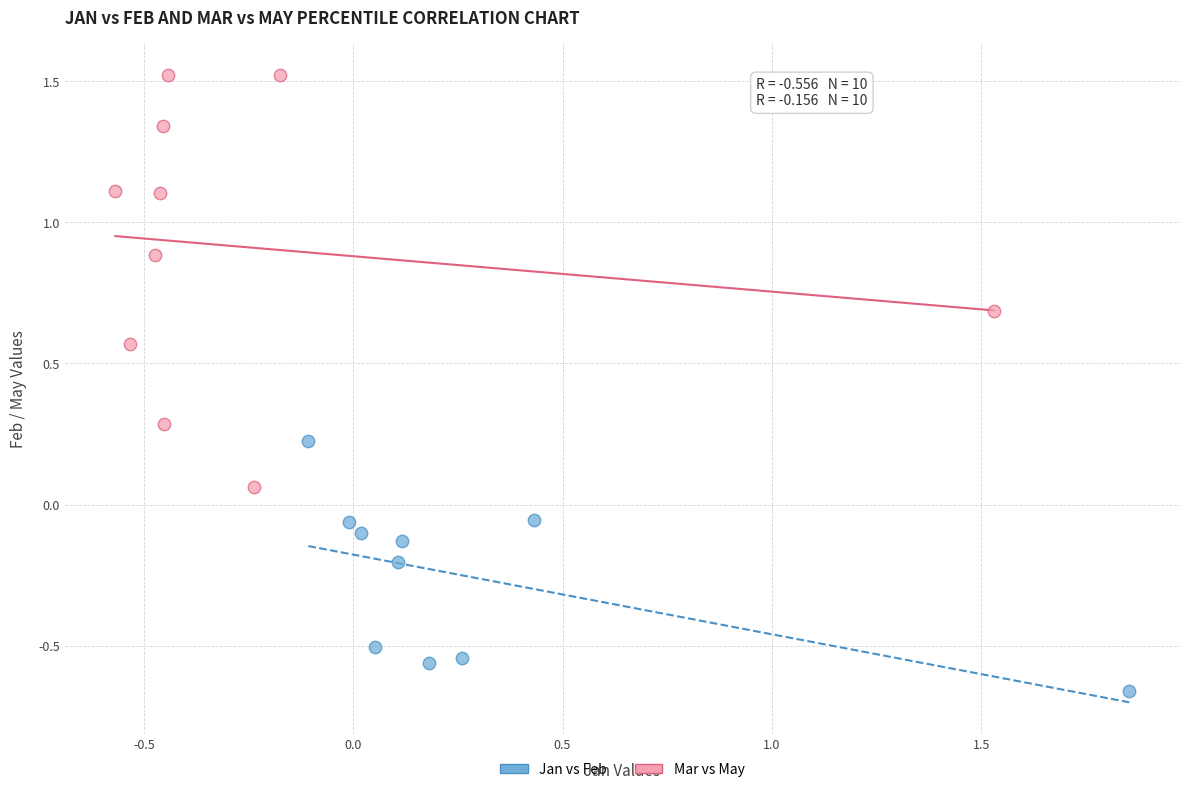

Which series contains the highest Y value?

Mar vs May